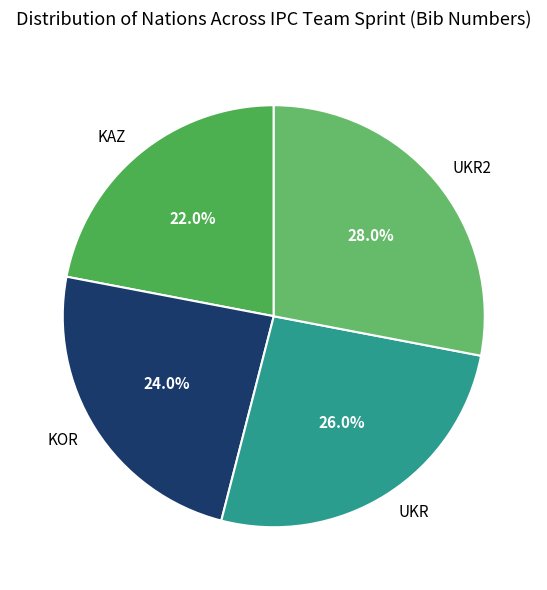

What percentage is the UKR2 slice, to the nearest percent?

28%